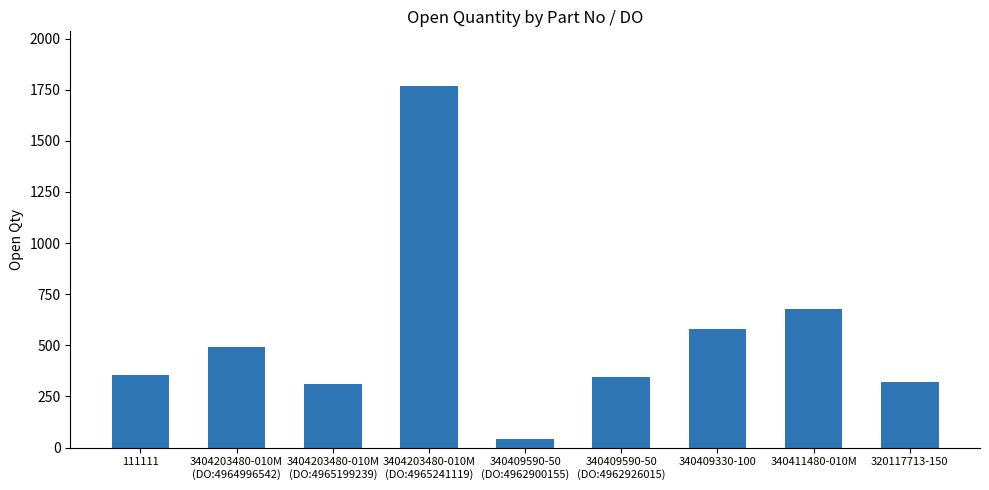

Reading left to right, transcribe all the data shown in this chart.

357	493	310	1770	43	344	578	677	323